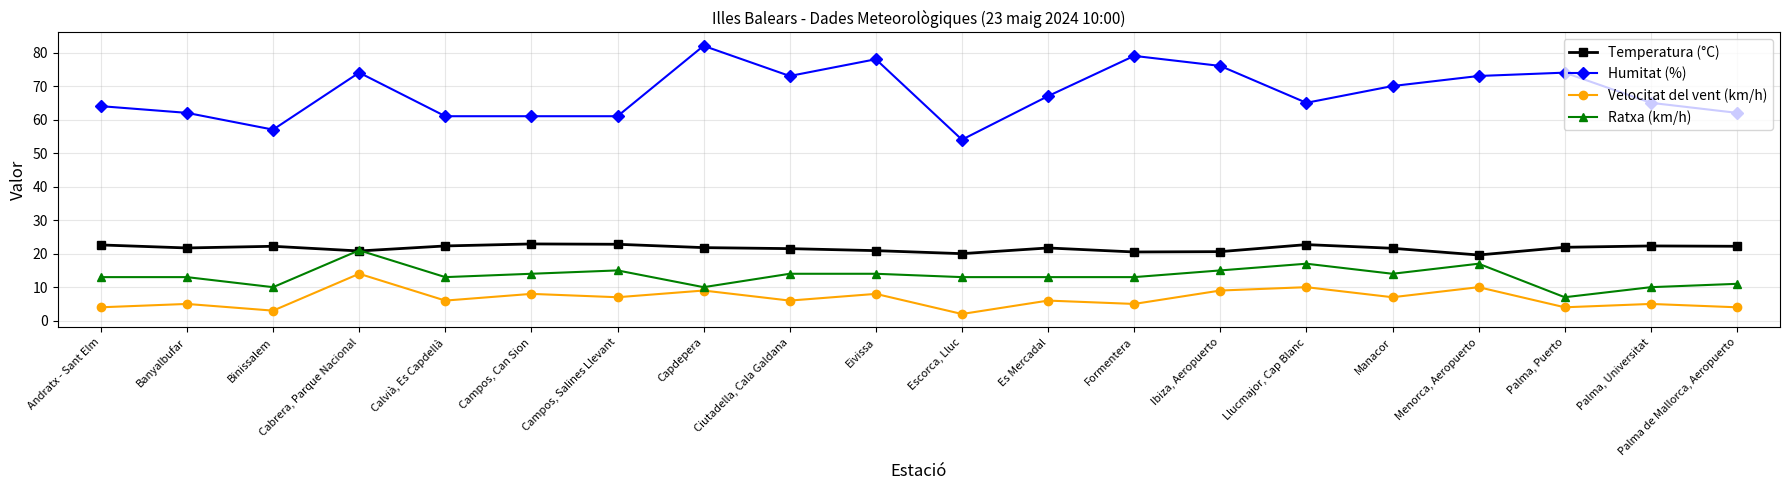

What is the minimum value for Humitat (%)?

54.0